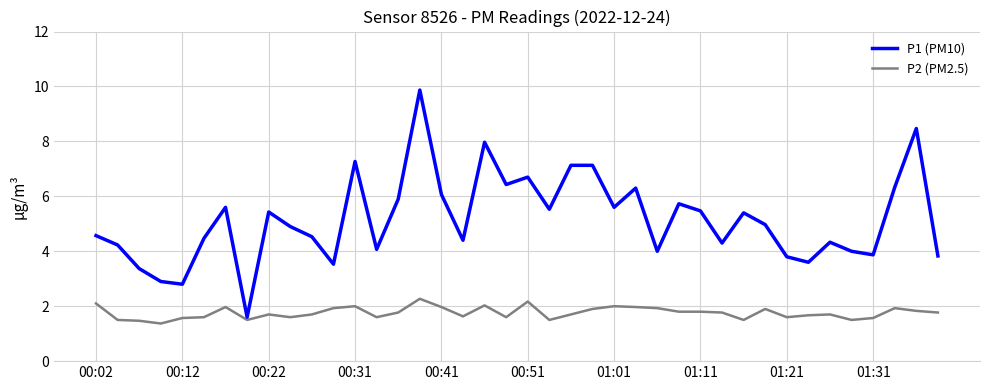

What is the greatest value displayed?

9.9